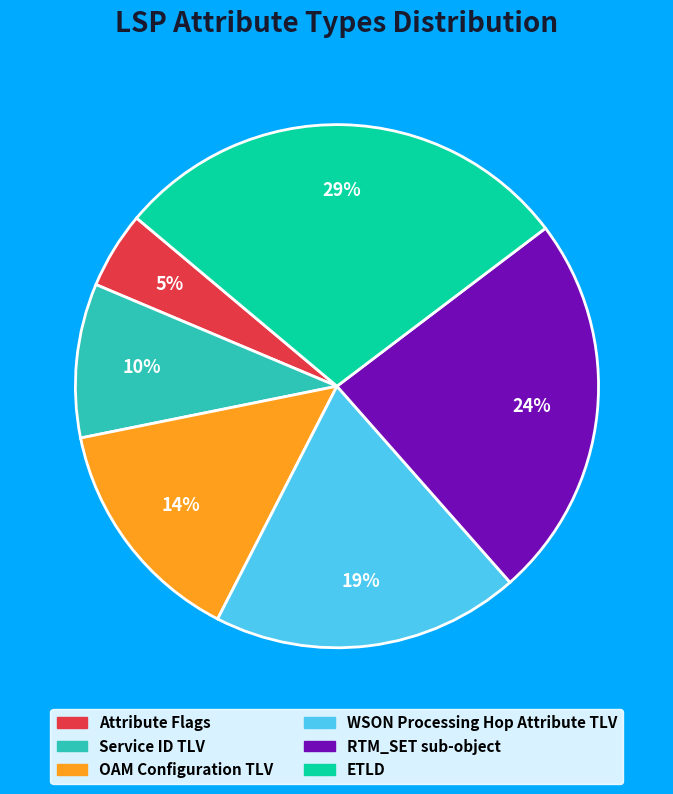

How many segments does this pie chart have?

6